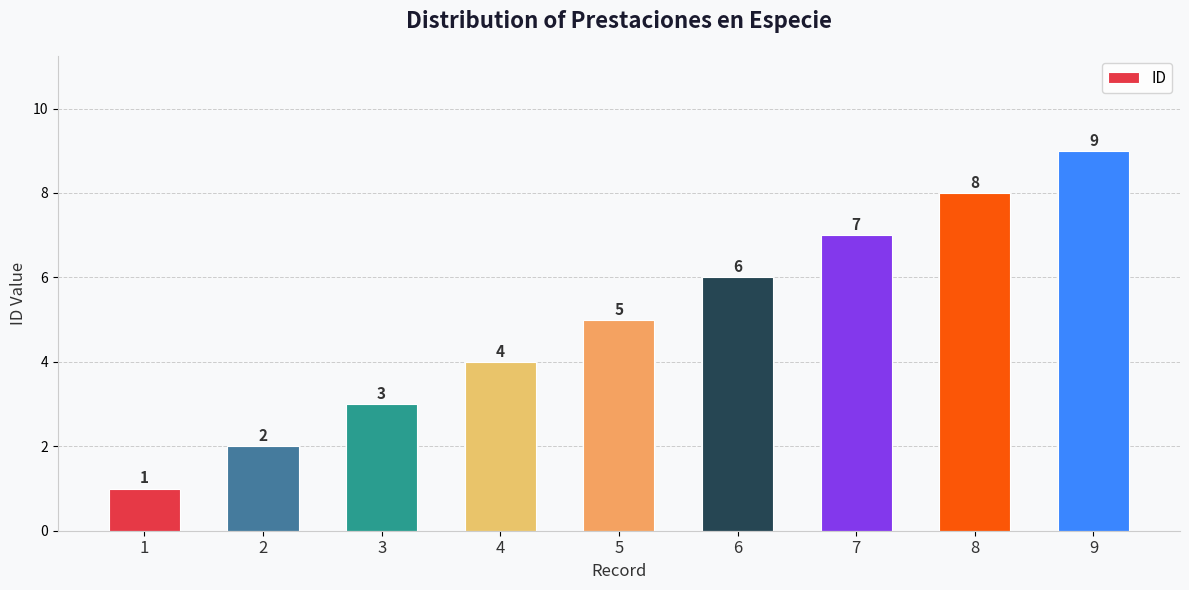

Is it true that the value at 7 is 7?

True